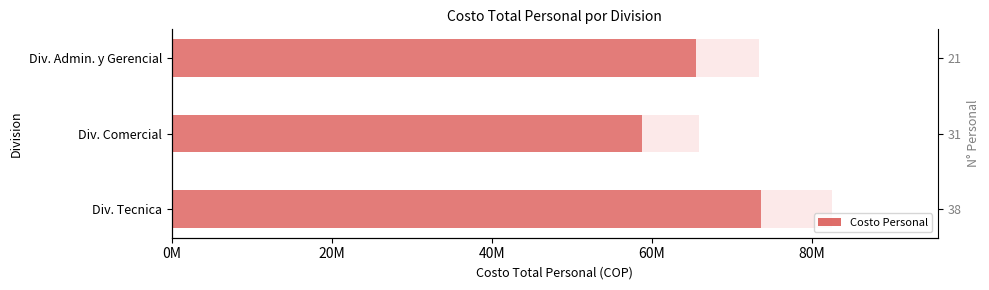

Which has a higher value, Div. Admin. y Gerencial or Div. Tecnica?

Div. Tecnica